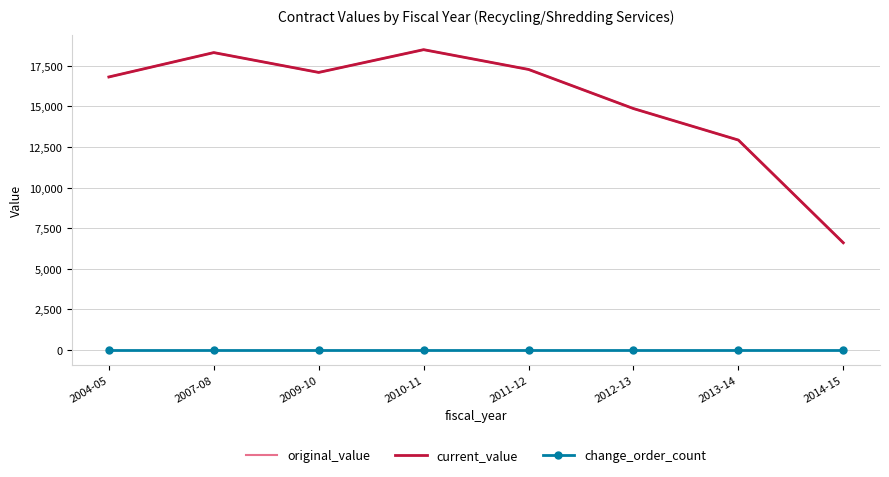

What are all the series names shown in the legend?

original_value, current_value, change_order_count